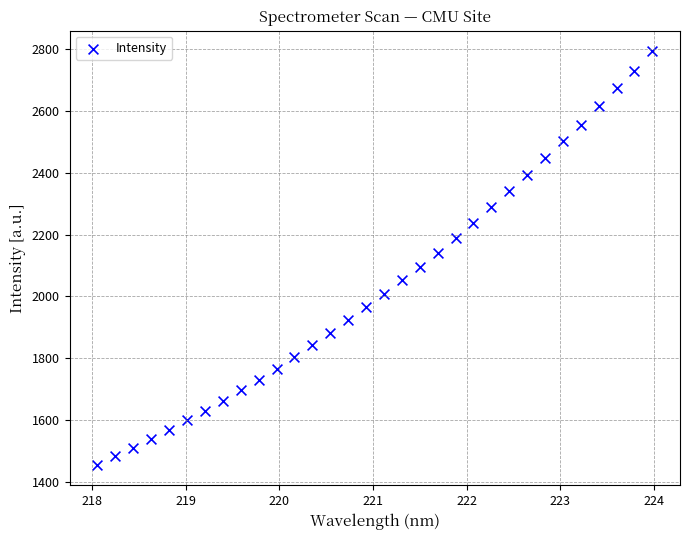

What is the range of X values (max minus min)?

5.9